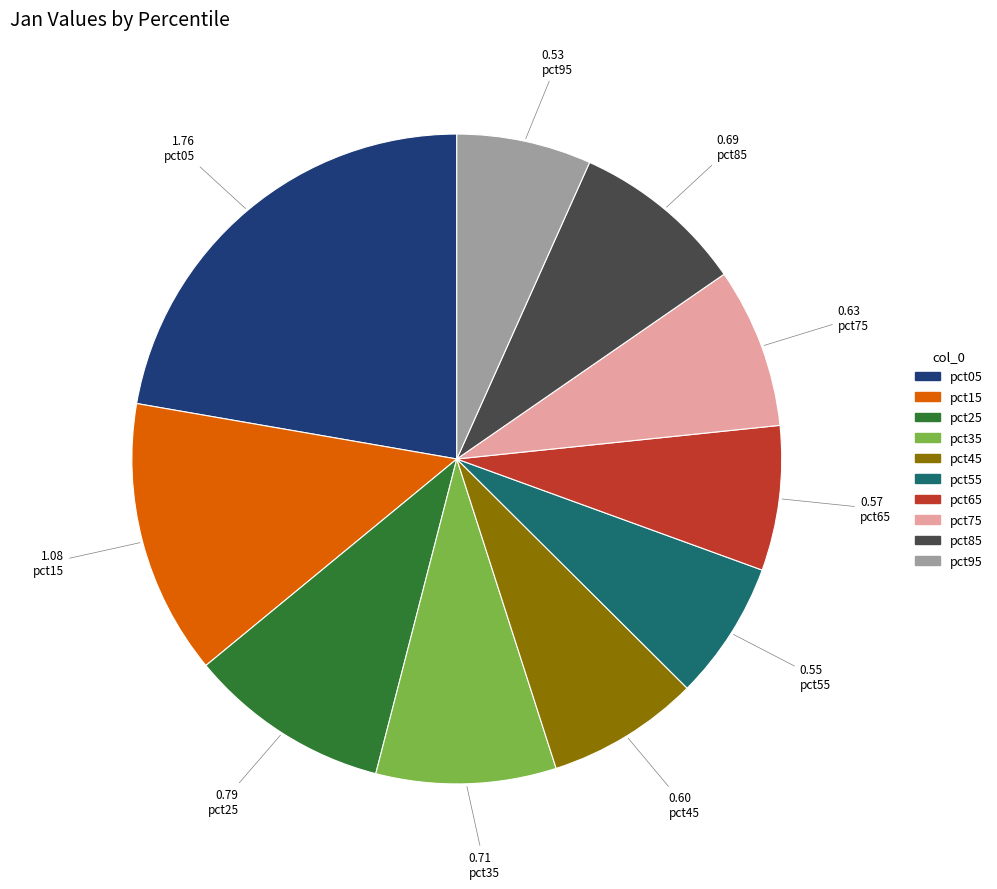

Is there a majority slice in this chart?

No